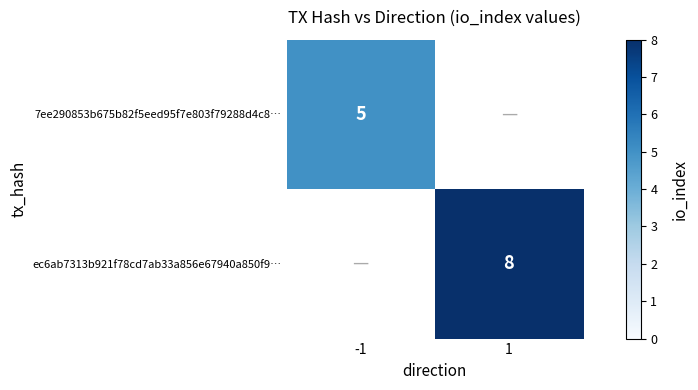

The value of ec6ab7313b921f78cd7ab33a856e67940a850f9… at 1 is 3. True or false?

False